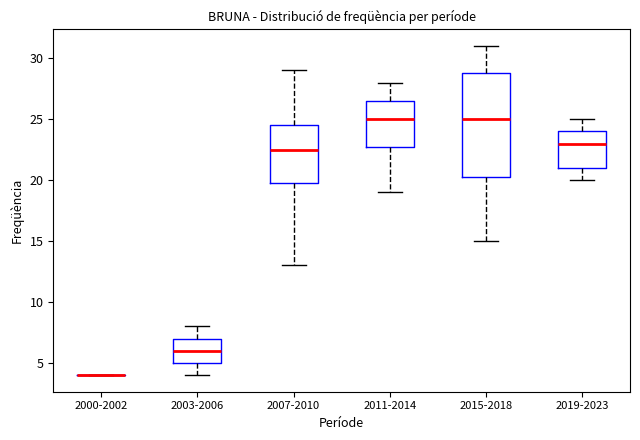

Where does the median line of the box for 2011-2014 sit on the y-axis? The values are not printed on the chart, so give them approximately, as read against the axis.

25.0